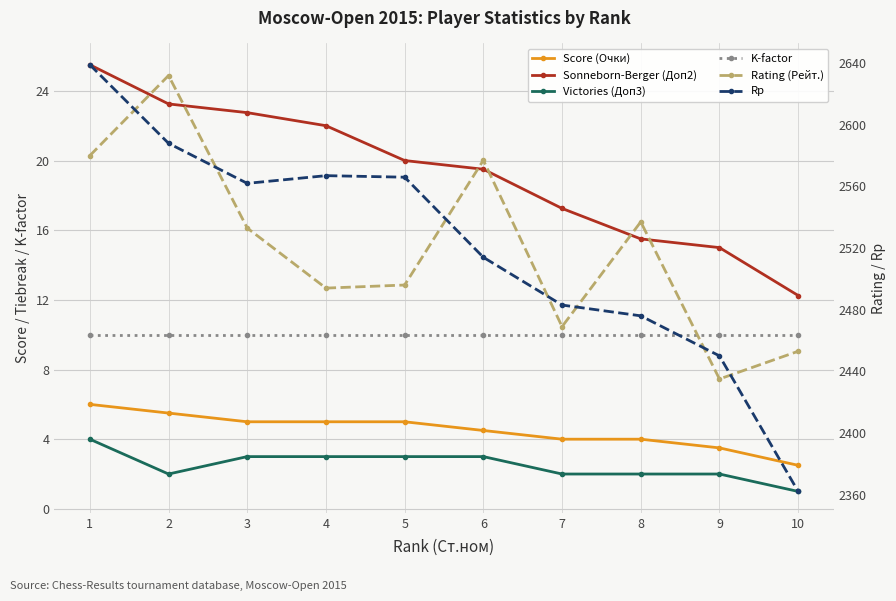

Reading left to right, what are all the values shown in this chart?

Score (Очки): 1=6.0	2=5.5	3=5.0	4=5.0	5=5.0	6=4.5	7=4.0	8=4.0	9=3.5	10=2.5
Sonneborn-Berger (Доп2): 1=25.5	2=23.2	3=22.8	4=22.0	5=20.0	6=19.5	7=17.2	8=15.5	9=15.0	10=12.2
Victories (Доп3): 1=4.0	2=2.0	3=3.0	4=3.0	5=3.0	6=3.0	7=2.0	8=2.0	9=2.0	10=1.0
K-factor: 1=10.0	2=10.0	3=10.0	4=10.0	5=10.0	6=10.0	7=10.0	8=10.0	9=10.0	10=10.0
Rating (Рейт.): 1=2580.0	2=2632.0	3=2533.0	4=2494.0	5=2496.0	6=2577.0	7=2469.0	8=2537.0	9=2435.0	10=2453.0
Rp: 1=2639.0	2=2588.0	3=2562.0	4=2567.0	5=2566.0	6=2514.0	7=2483.0	8=2476.0	9=2450.0	10=2362.0